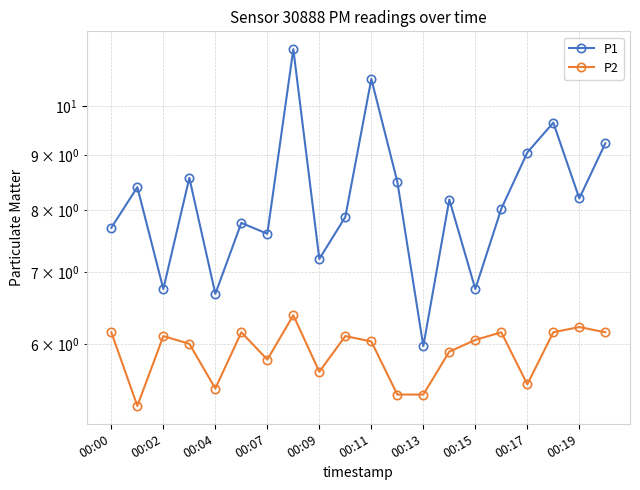

The value of P2 at 19 is 3.5. True or false?

False